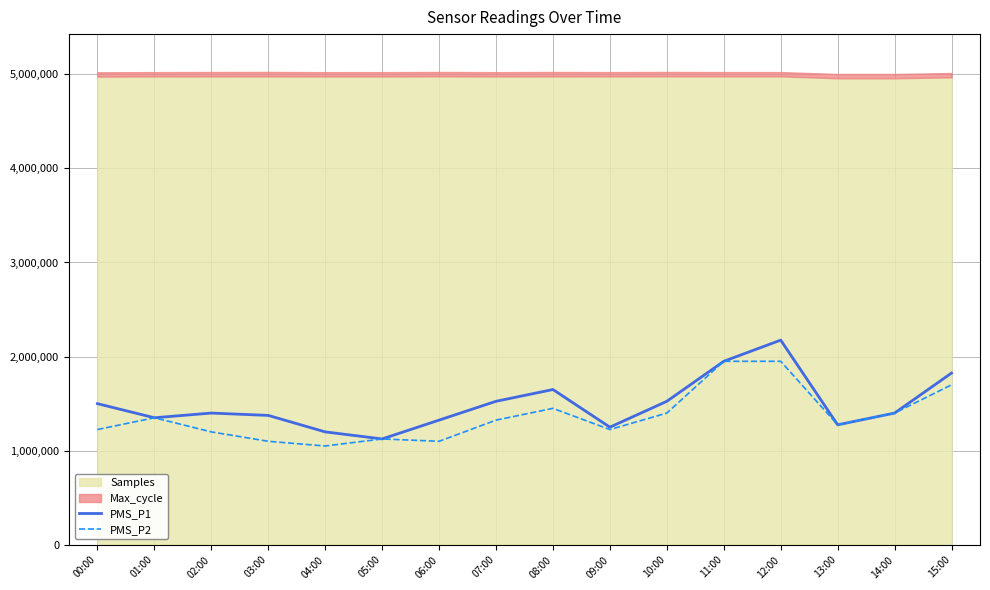

Between 01:00 and 12:00, which is larger?

12:00